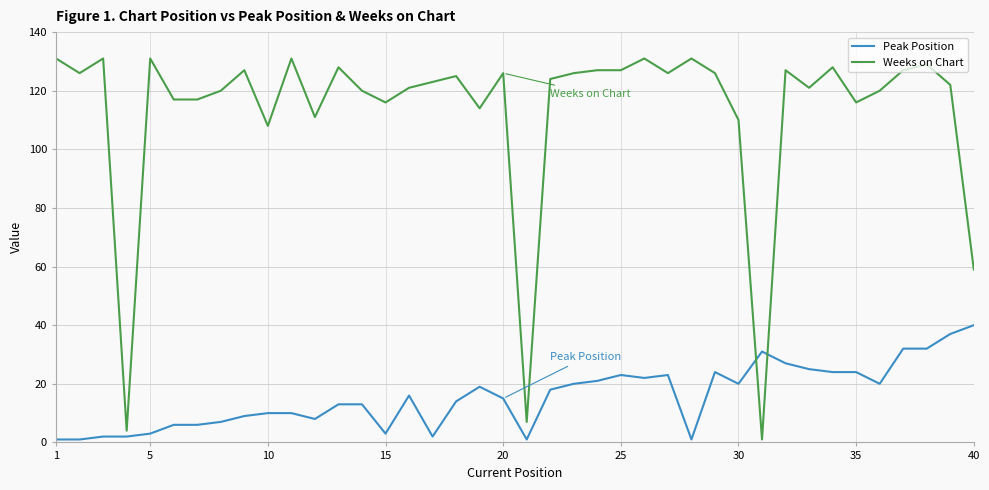

Which series has the largest range (max minus min)?

Weeks on Chart